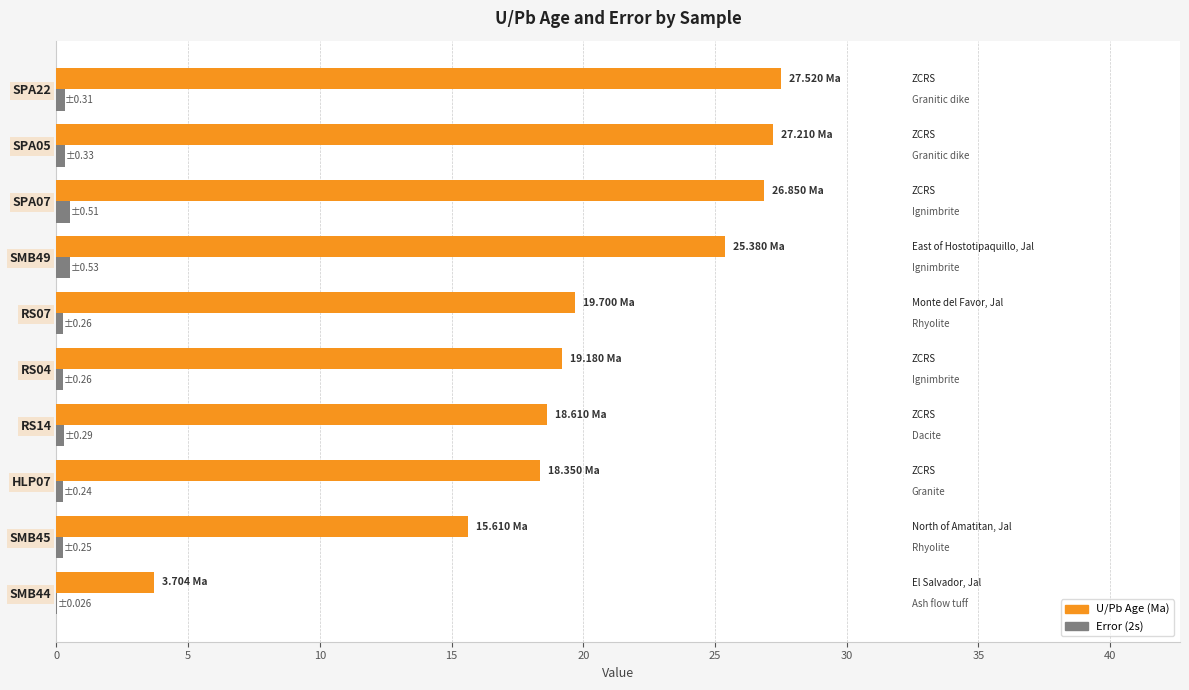

Between RS04 and SPA05, which series saw the biggest shift?

U/Pb Age (Ma)